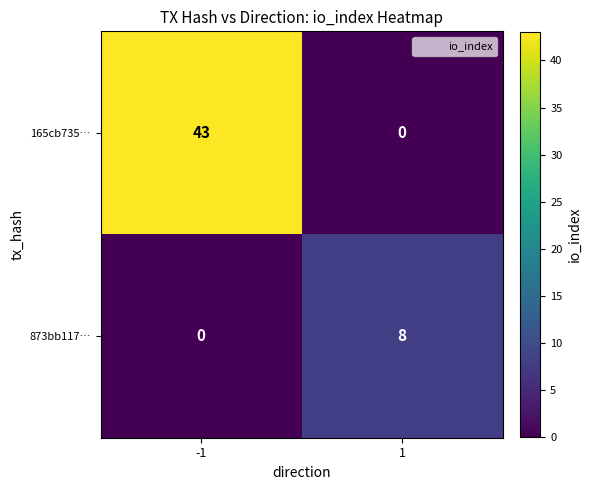

Between -1 and 1, which series saw the biggest shift?

165cb735…